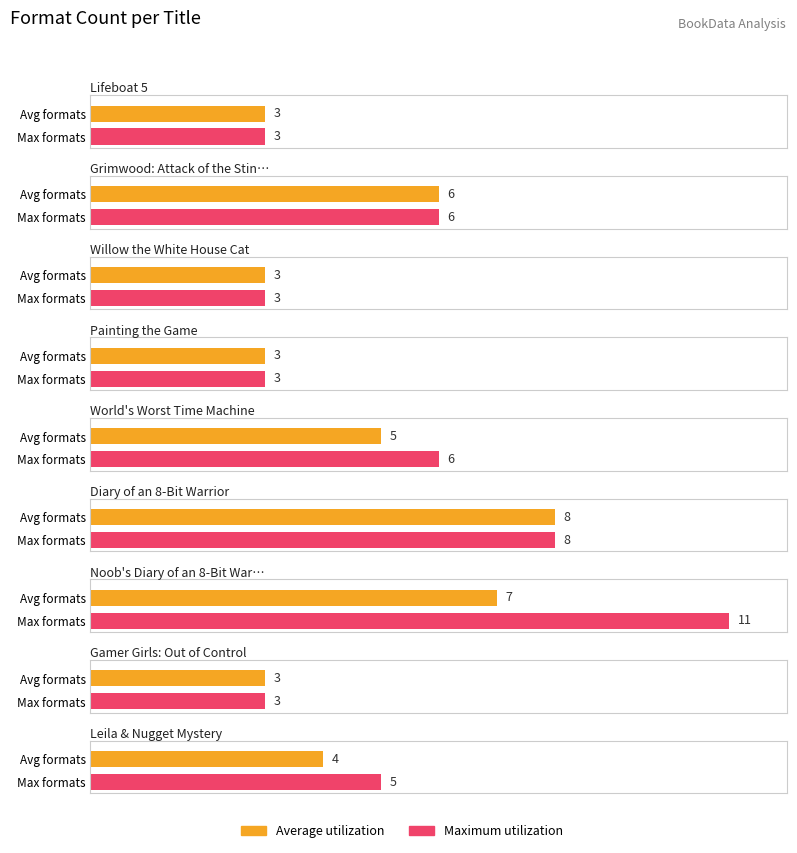

What is the approximate value of Average utilization at Grimwood: Attack of the Stink Monster!?

6